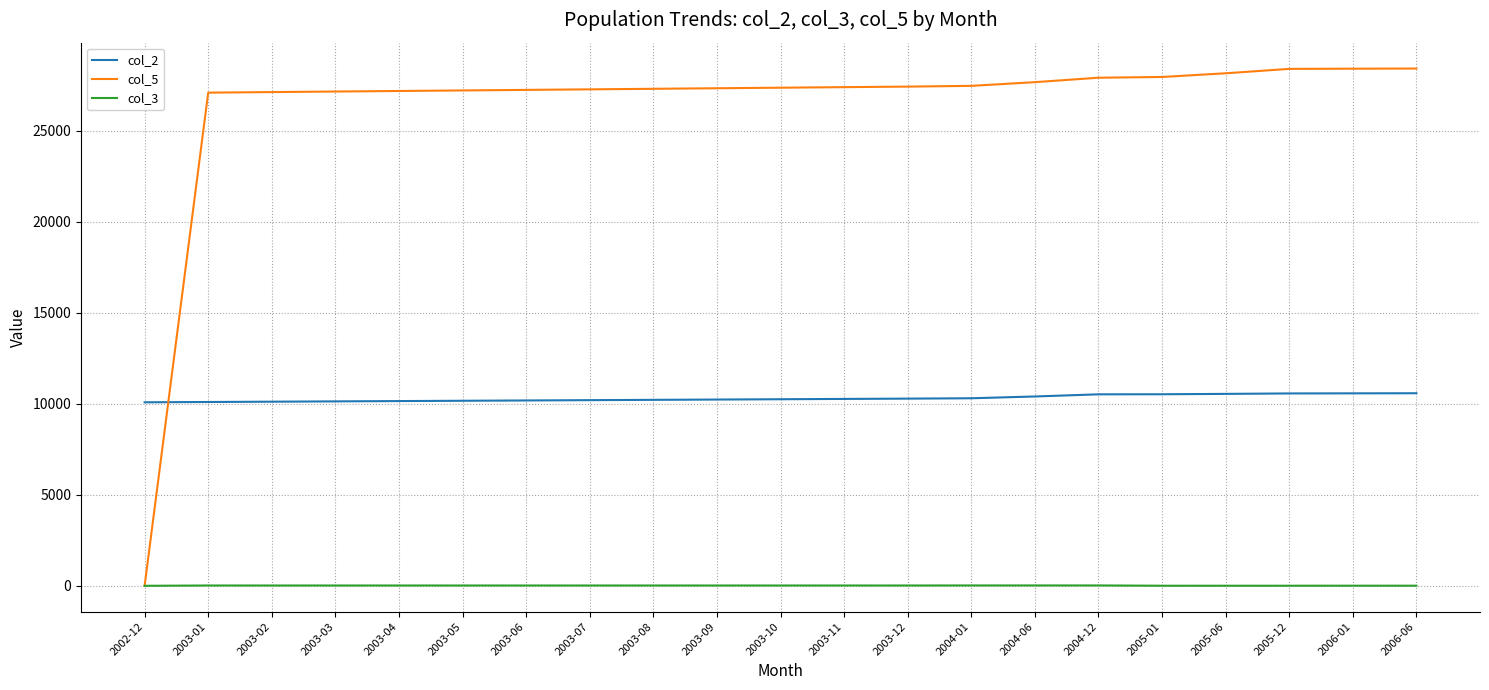

What is the lowest value of the col_2 series?

10086.0